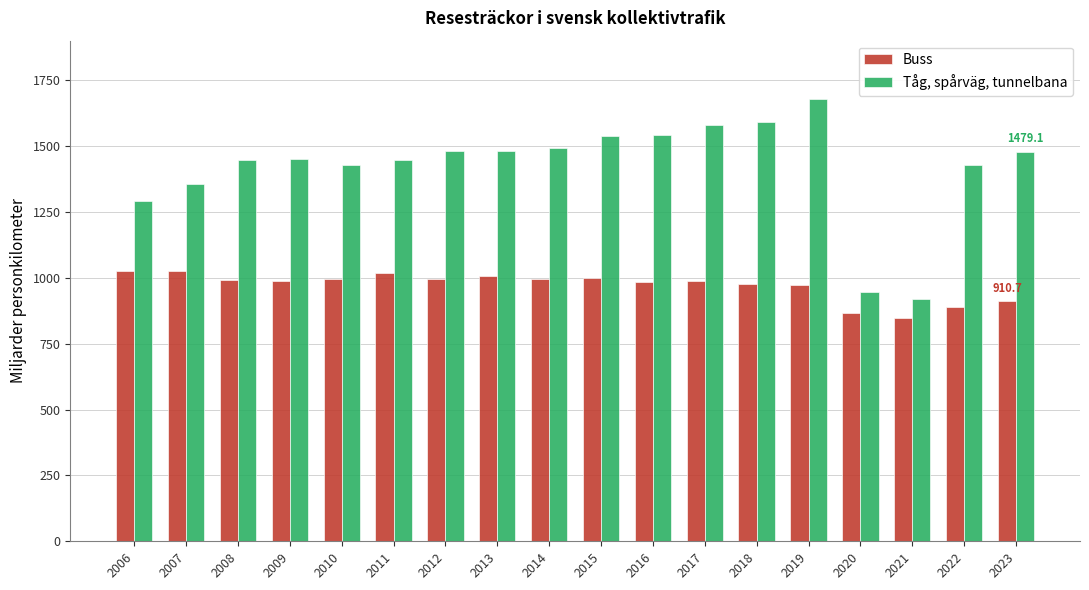

What is the minimum value shown in the chart?

849.3